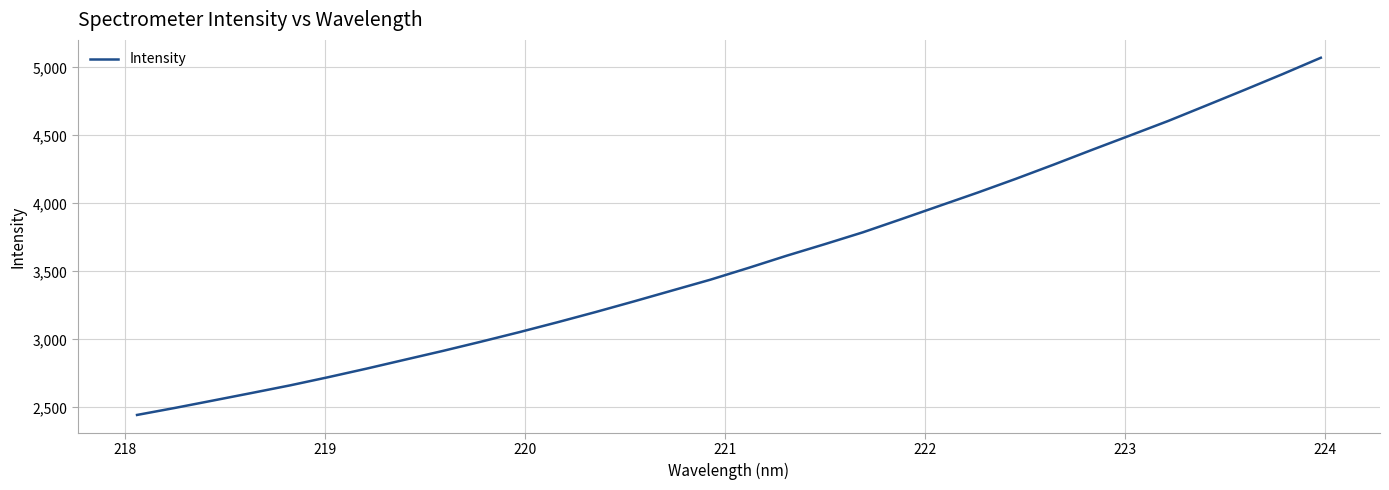

What is the minimum value shown in the chart?

2443.9